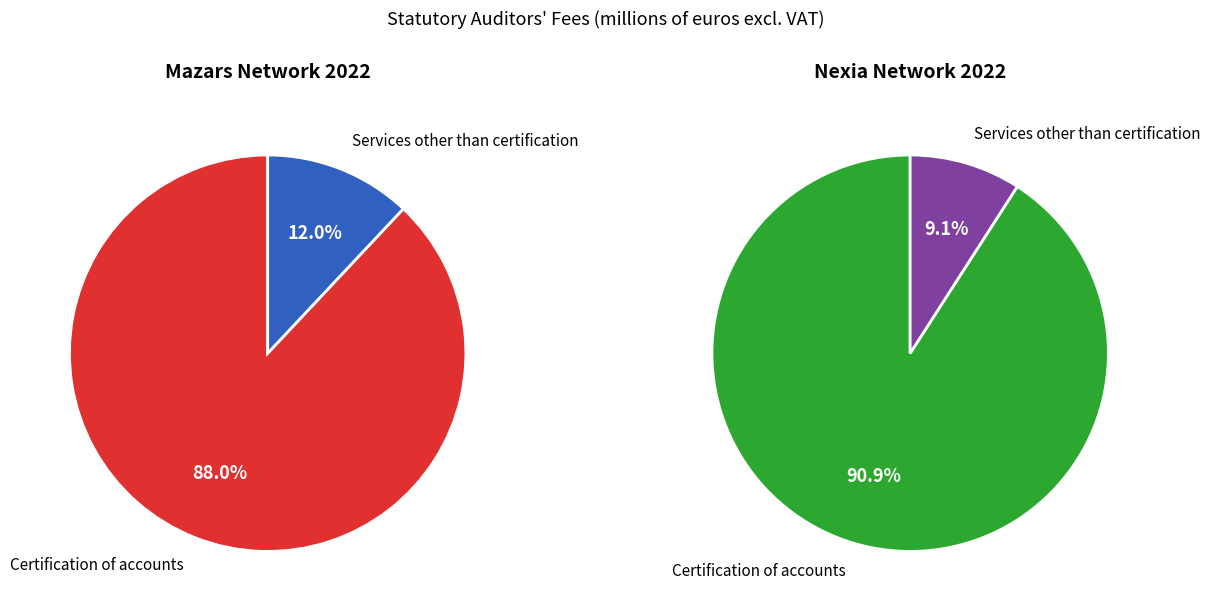

What is the total percentage of Services other than certification and Certification of accounts?

100.0%